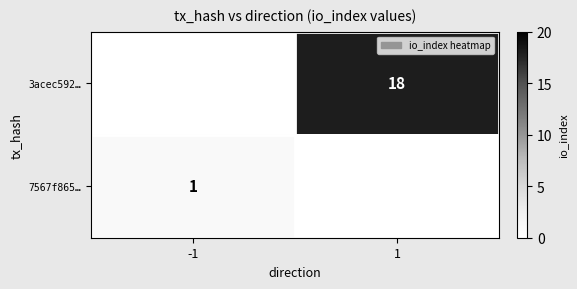

Count the number of data series in this chart.

2